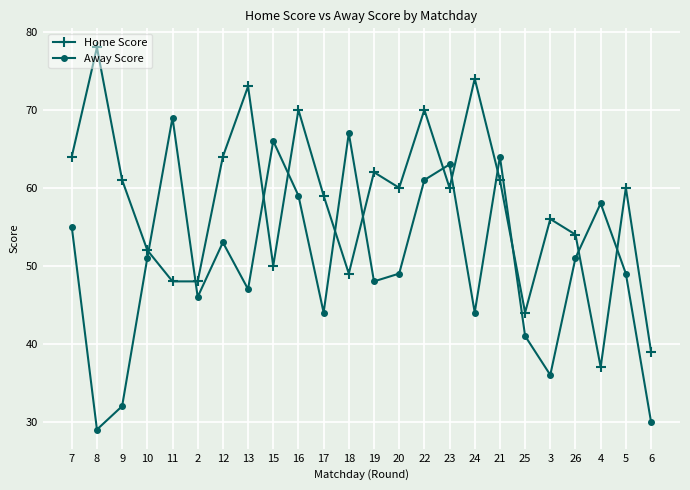

How many intersections are there between Home Score and Away Score?

12